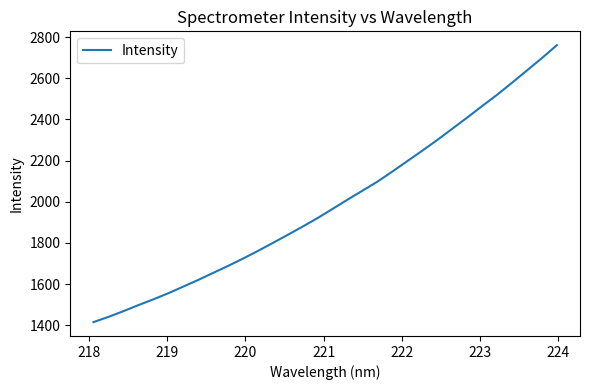

How many values are below 1965?

16